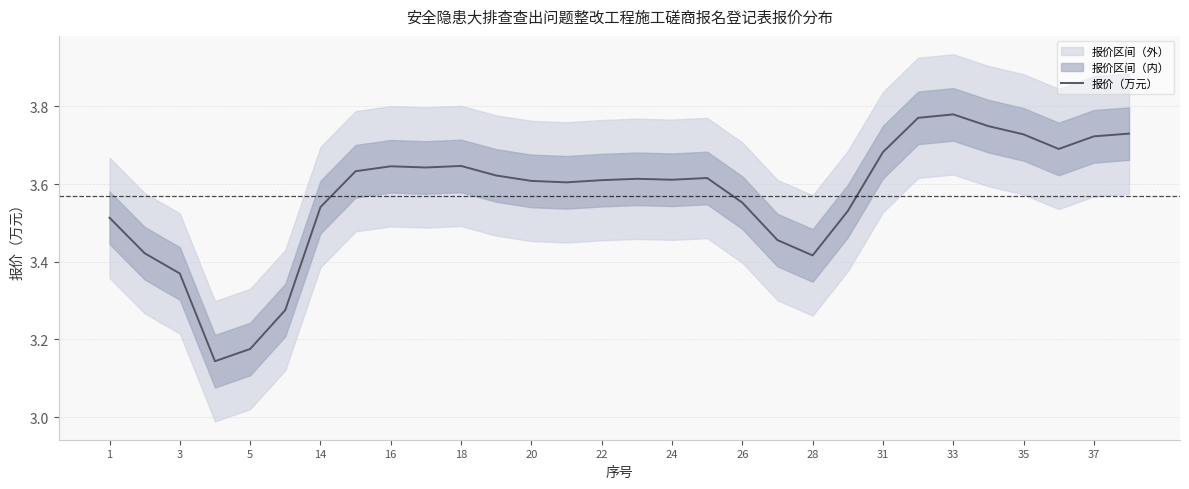

Reading right to left, extract all data points from this chart.

3.7	3.7	3.7	3.7	3.7	3.8	3.8	3.7	3.5	3.4	3.5	3.6	3.6	3.6	3.6	3.6	3.6	3.6	3.6	3.6	3.6	3.6	3.6	3.5	3.3	3.2	3.1	3.4	3.4	3.5